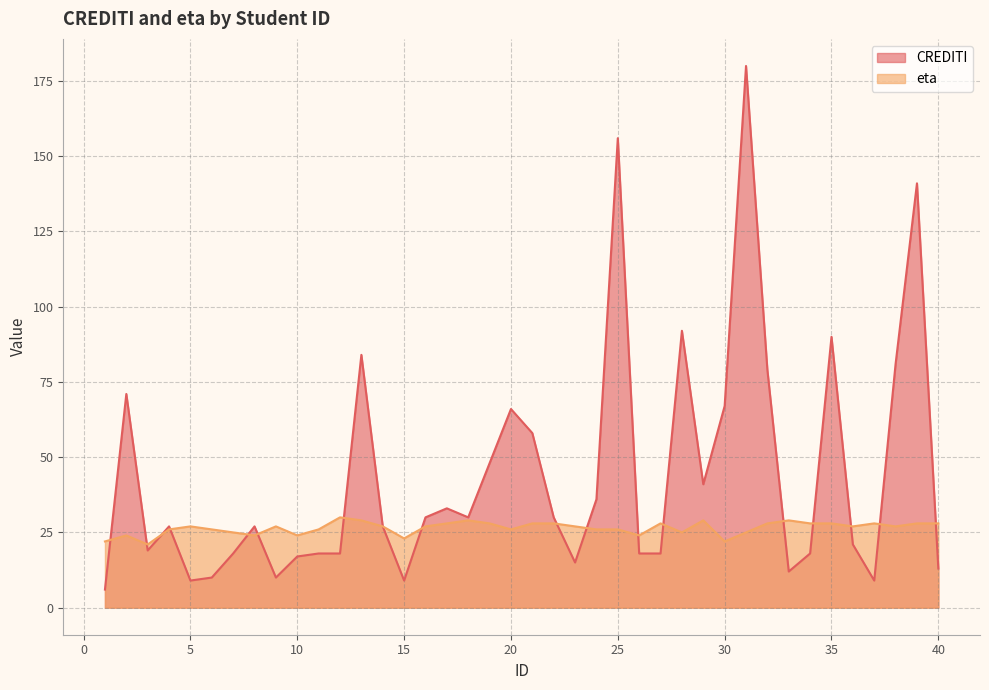

What is the difference between the second highest and second lowest values in the eta series?

7